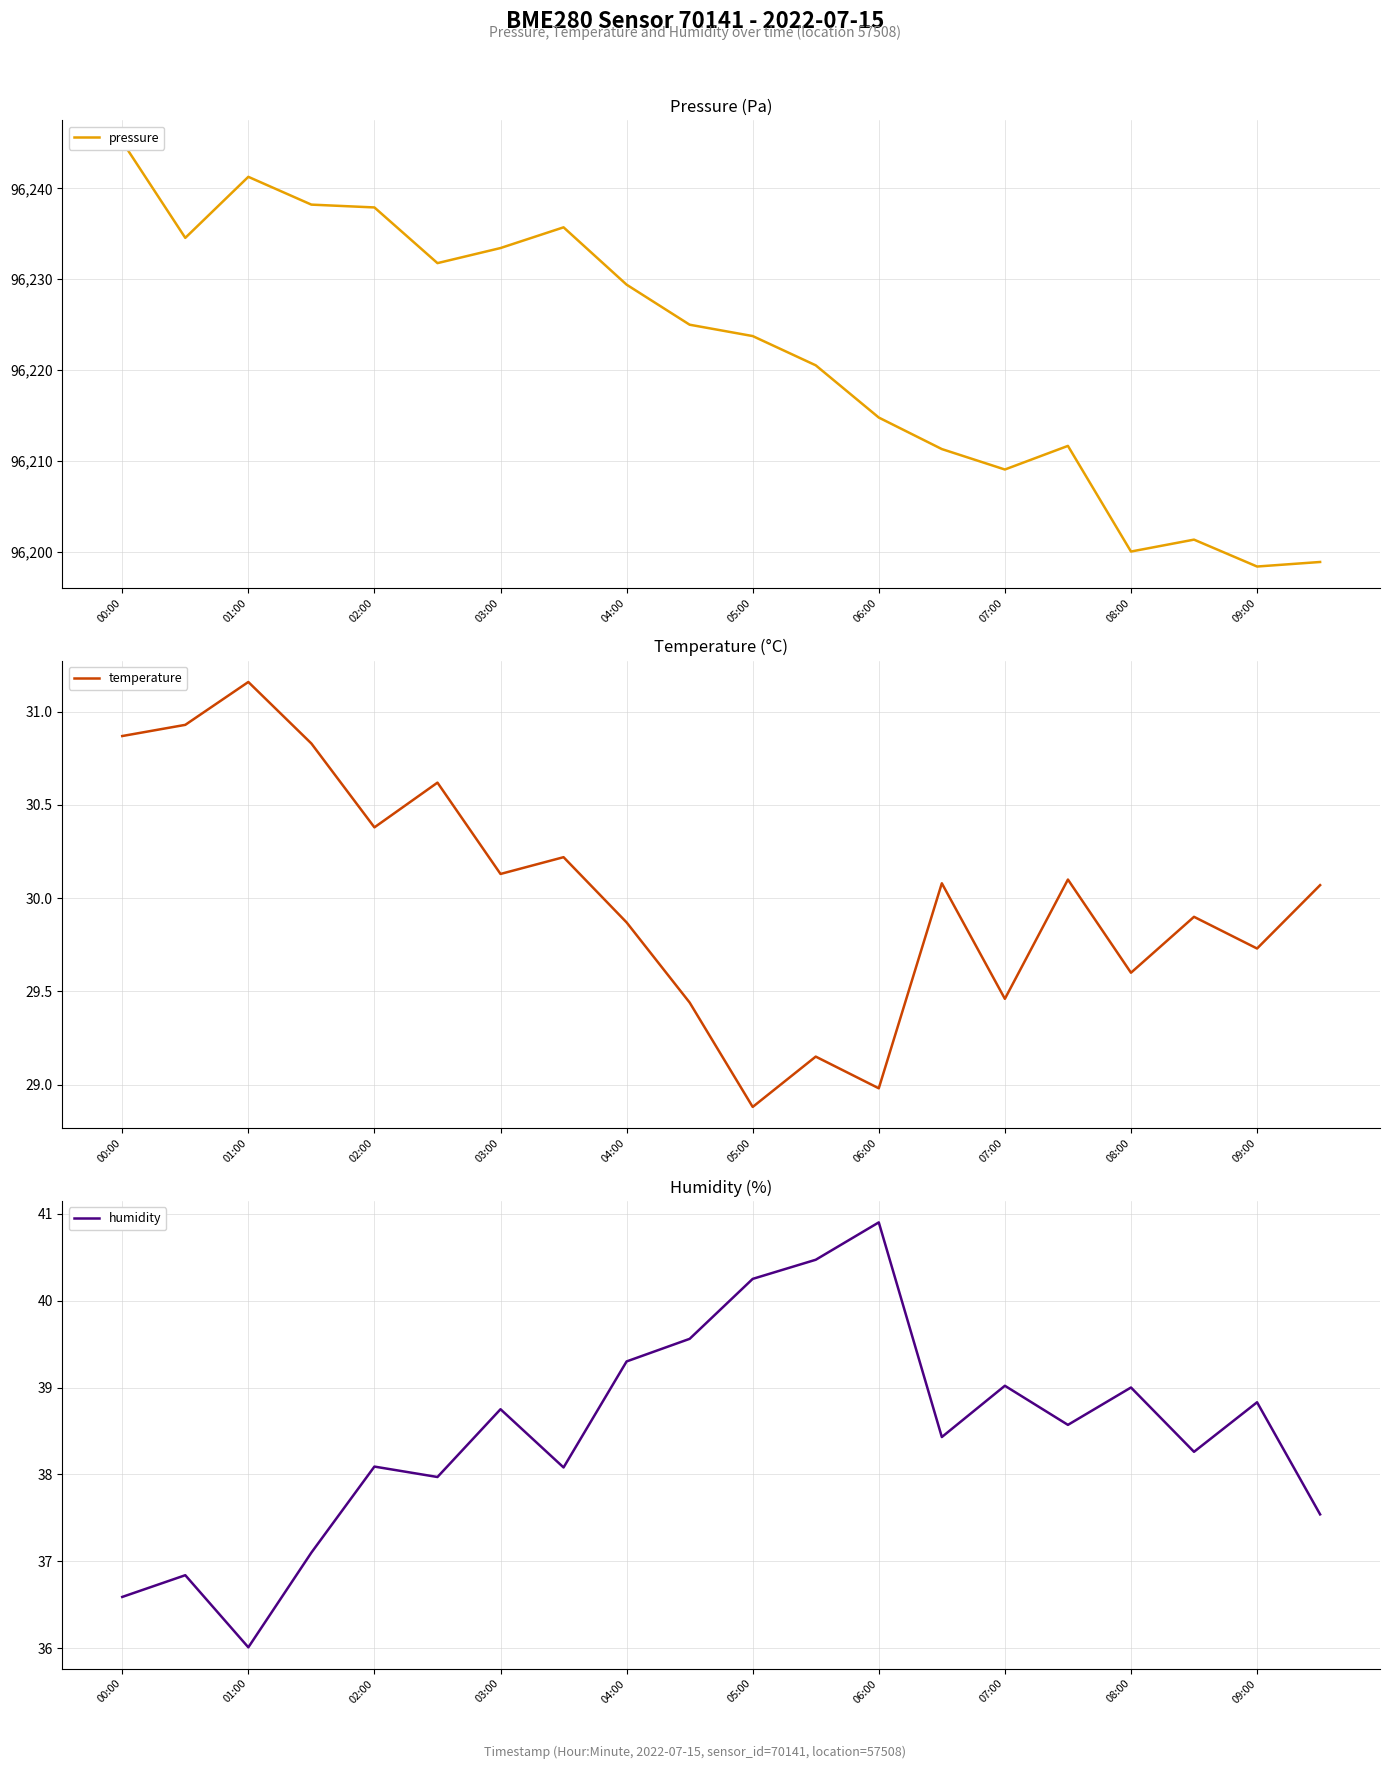

Count the number of categories in the chart.

20